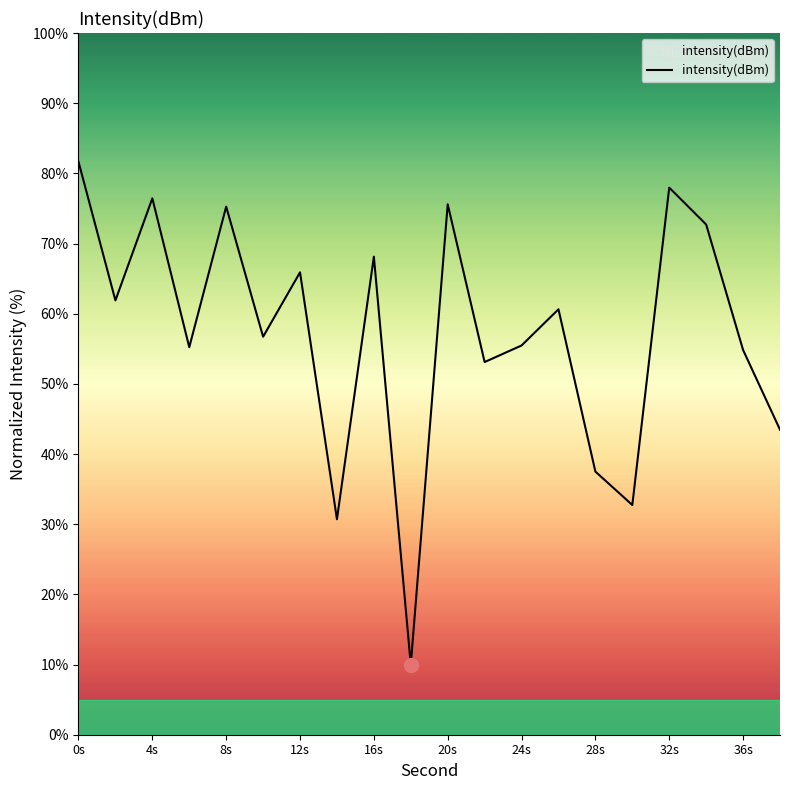

What is the minimum value shown in the chart?

10.0